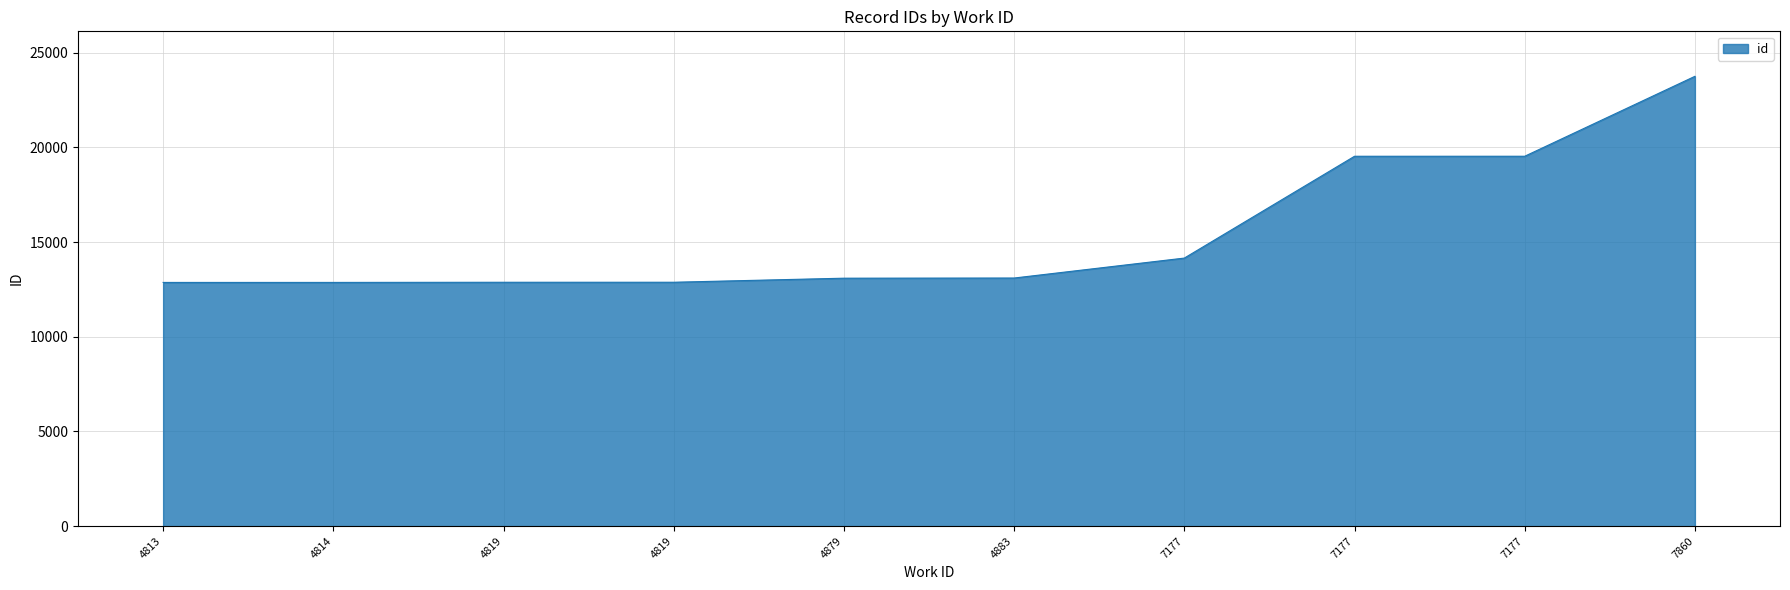

The chart shows a value of 12869 at 4814. True or false?

True